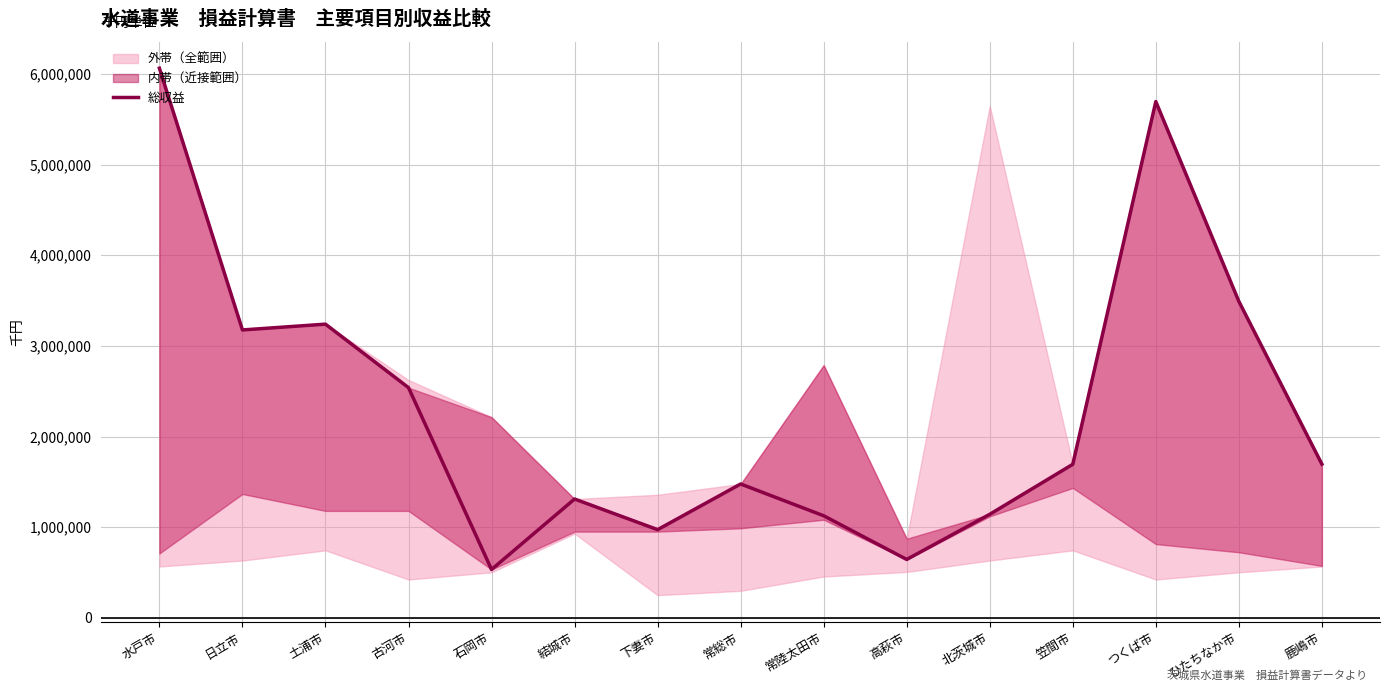

Where is the data nearest to the value 3298563?

土浦市